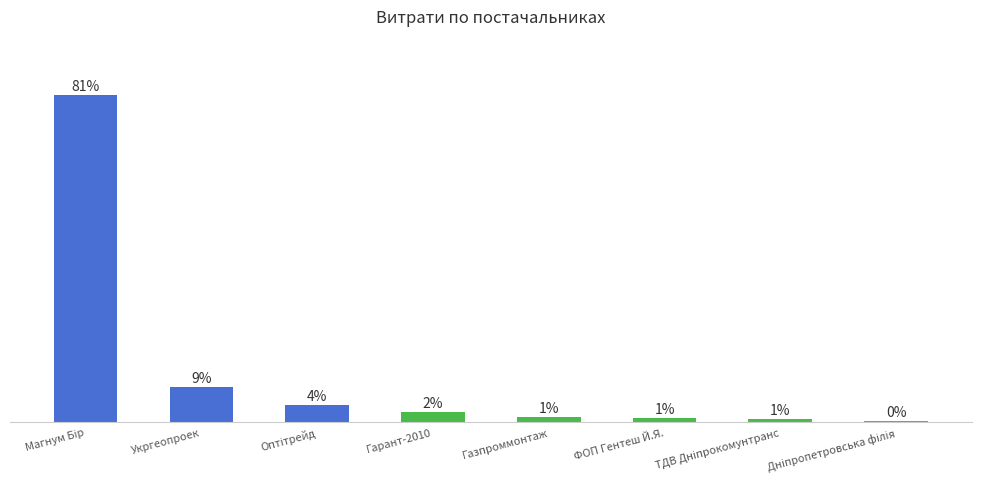

List the labels in order of value, largest first.

Магнум Бір, Укргеопроек, Оптітрейд, Гарант-2010, Газпроммонтаж, ФОП Гентеш Й.Я., ТДВ Дніпрокомунтранс, Дніпропетровська філія